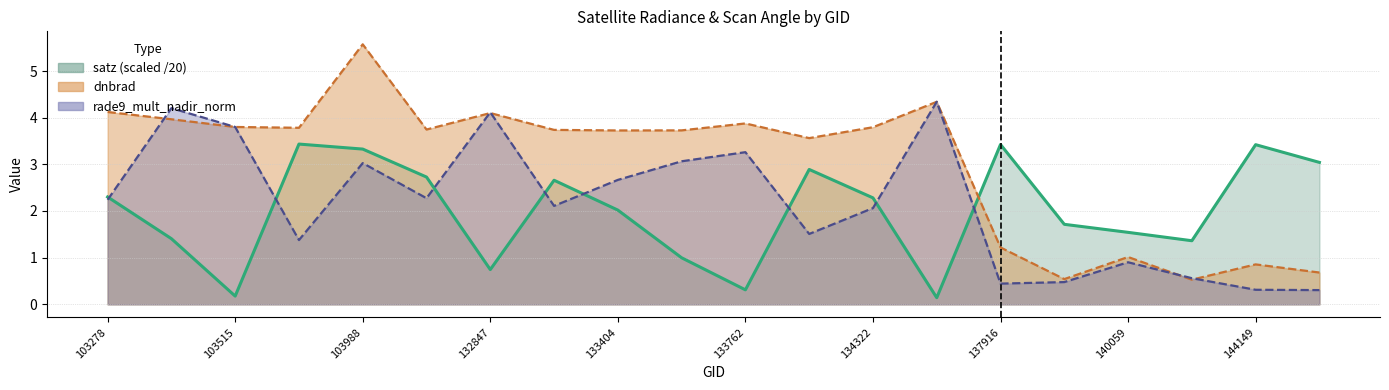

Between 133209 and 140059, which series saw the biggest shift?

dnbrad